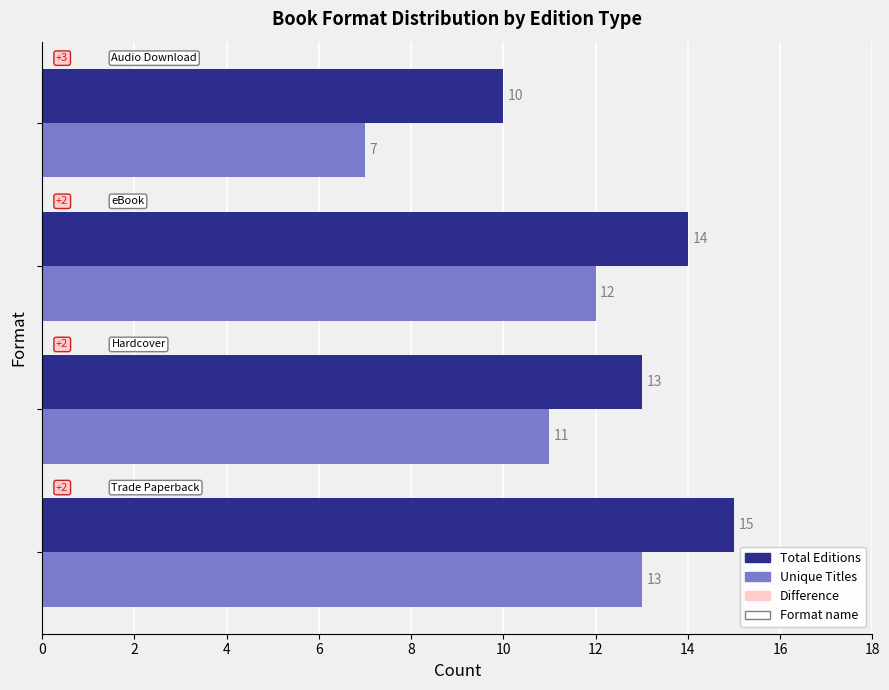

Which series has the largest range (max minus min)?

Unique Titles